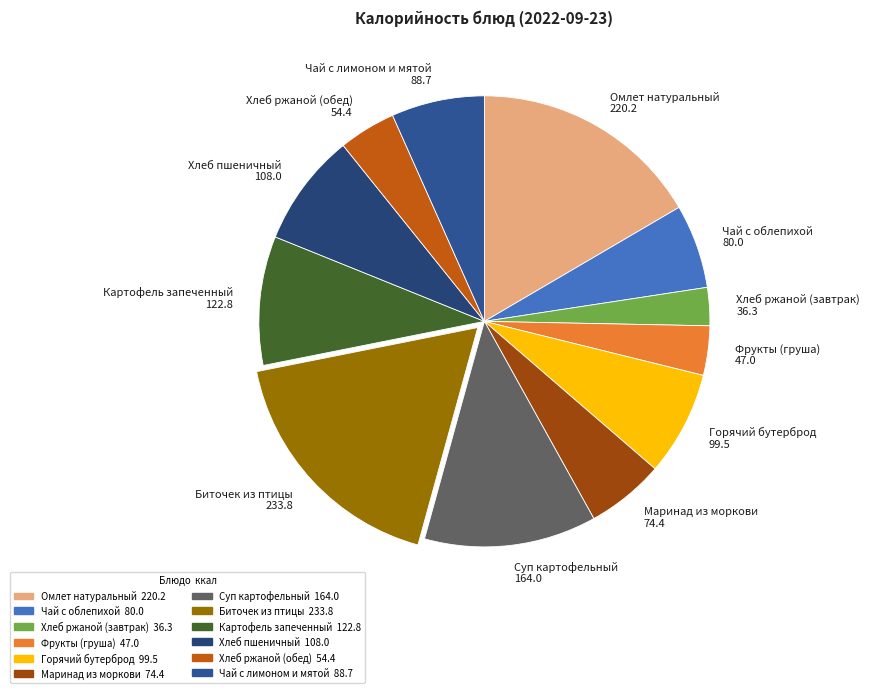

Count the number of slices in the pie.

12